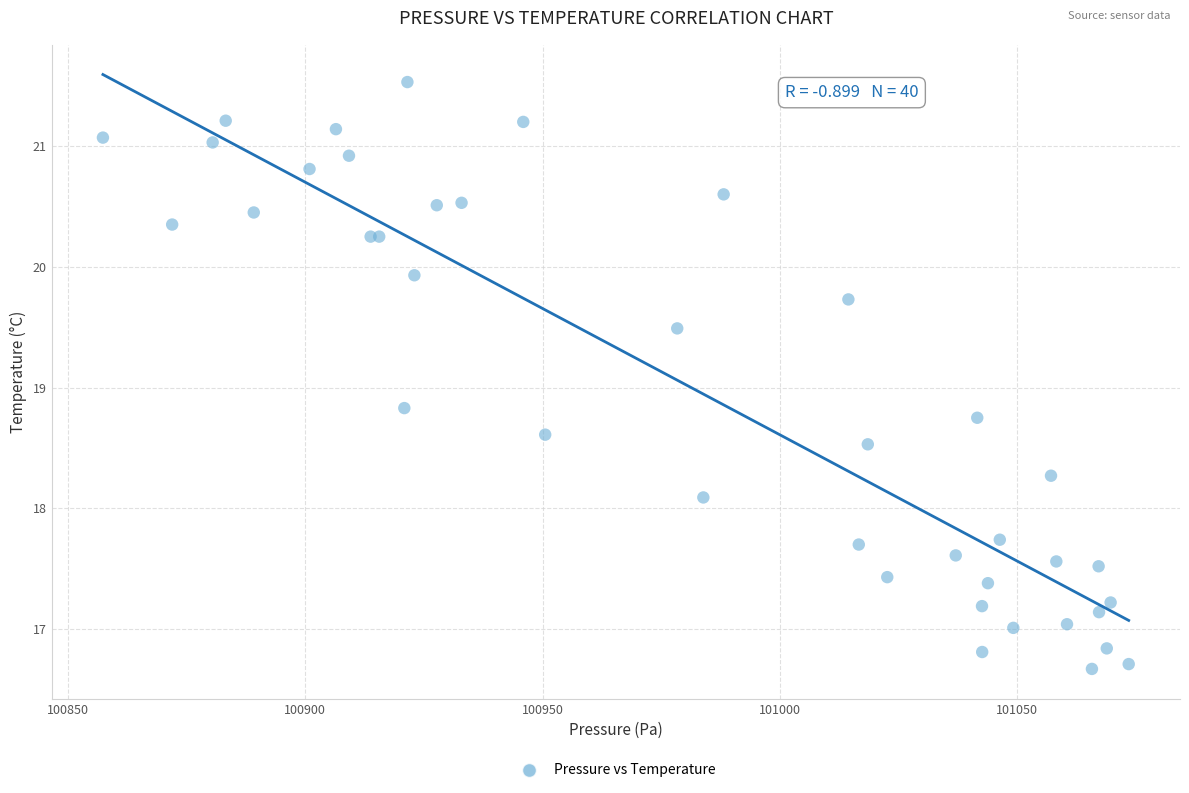

What Y value in the scatter plot is closest to 19?

18.8